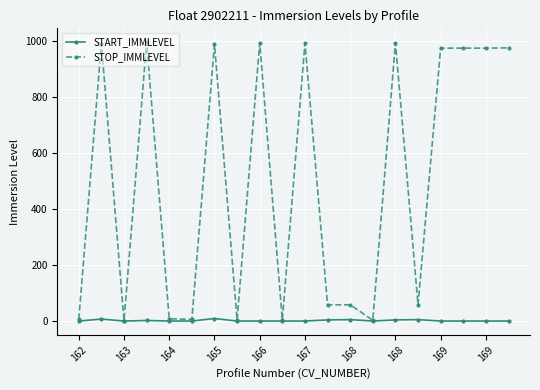

What is the value of the STOP_IMMLEVEL point at the 20th from the left?

976